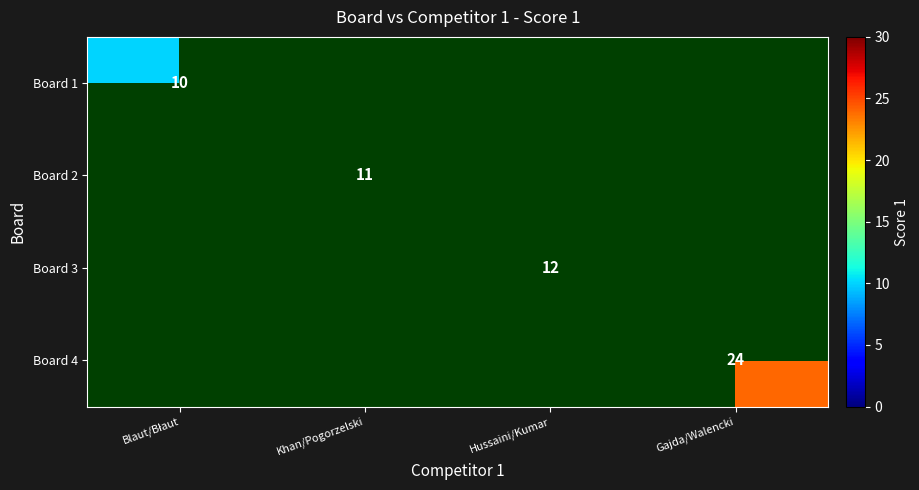

Is the value of Board 2 at Khan/Pogorzelski greater than the value of Board 3 at Hussaini/Kumar?

No